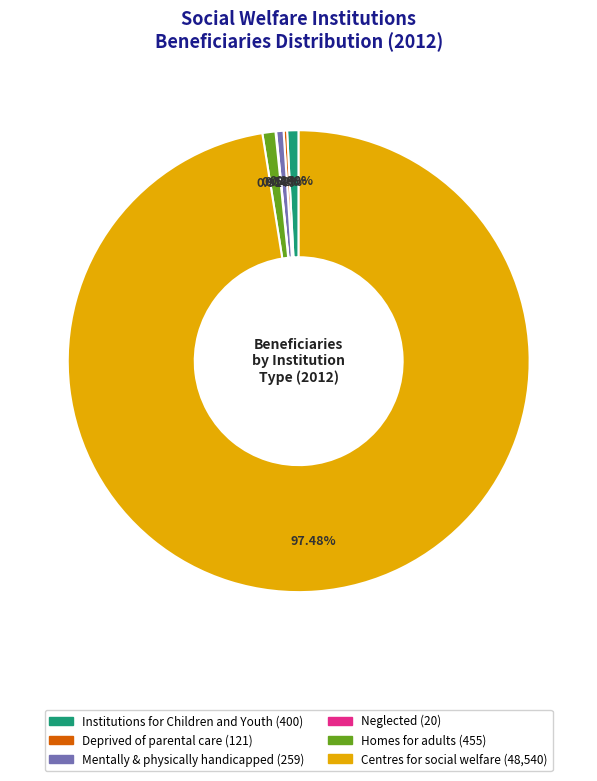

What is the largest slice in the pie chart?

Centres for social welfare